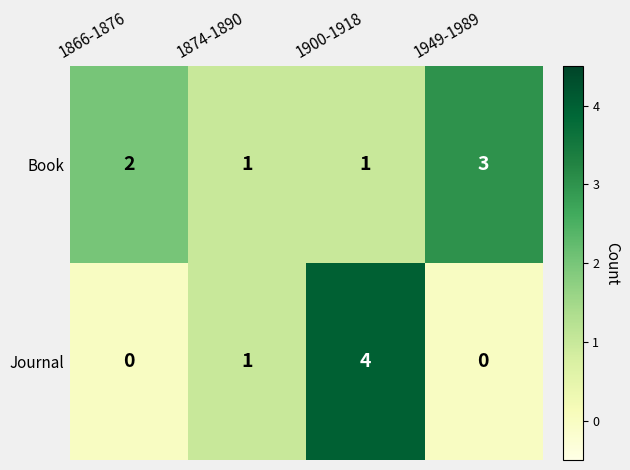

Reading left to right, what are all the values shown in this chart?

Book: 1866-1876=2	1874-1890=1	1900-1918=1	1949-1989=3
Journal: 1866-1876=0	1874-1890=1	1900-1918=4	1949-1989=0